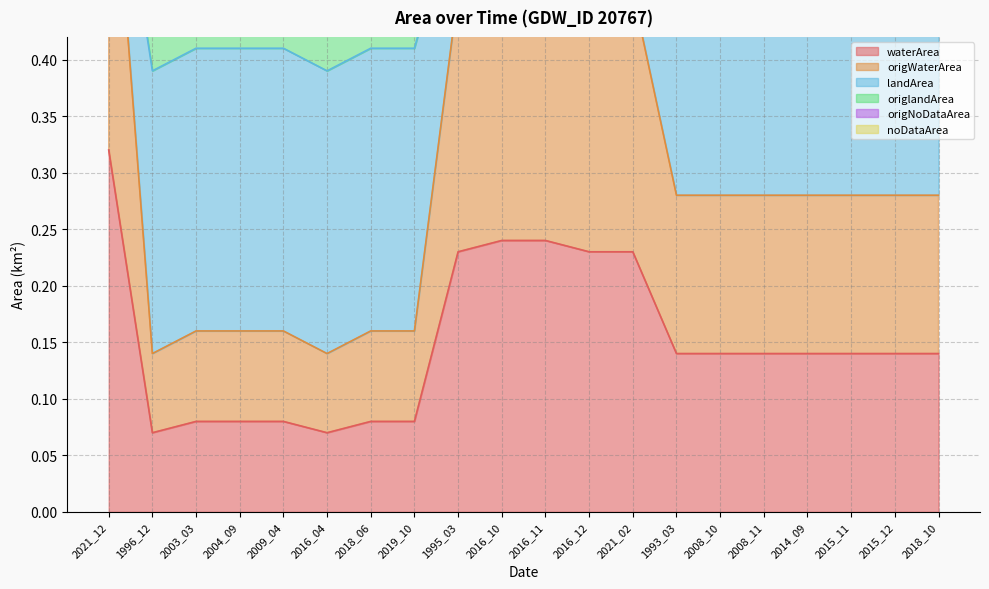

Which series has the largest total across all categories?

landArea